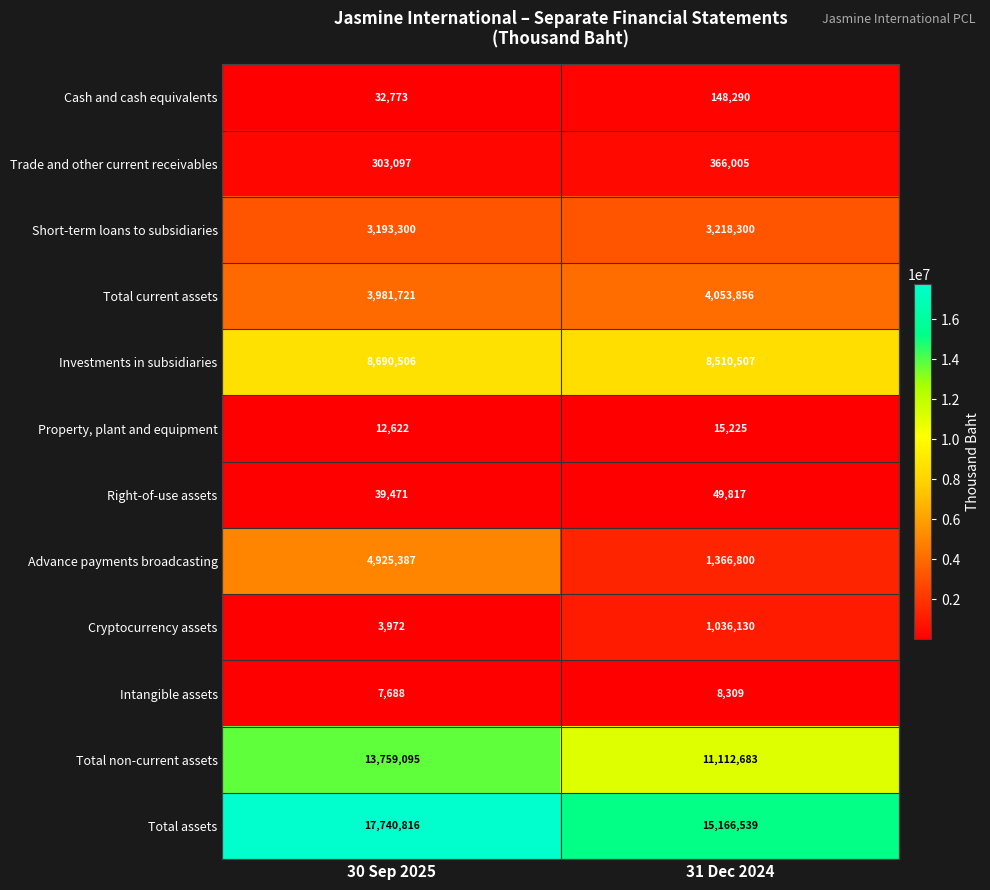

At 30 Sep 2025, list the series in order from largest to smallest.

Total assets, Total non-current assets, Investments in subsidiaries, Advance payments broadcasting, Total current assets, Short-term loans to subsidiaries, Trade and other current receivables, Right-of-use assets, Cash and cash equivalents, Property, plant and equipment, Intangible assets, Cryptocurrency assets